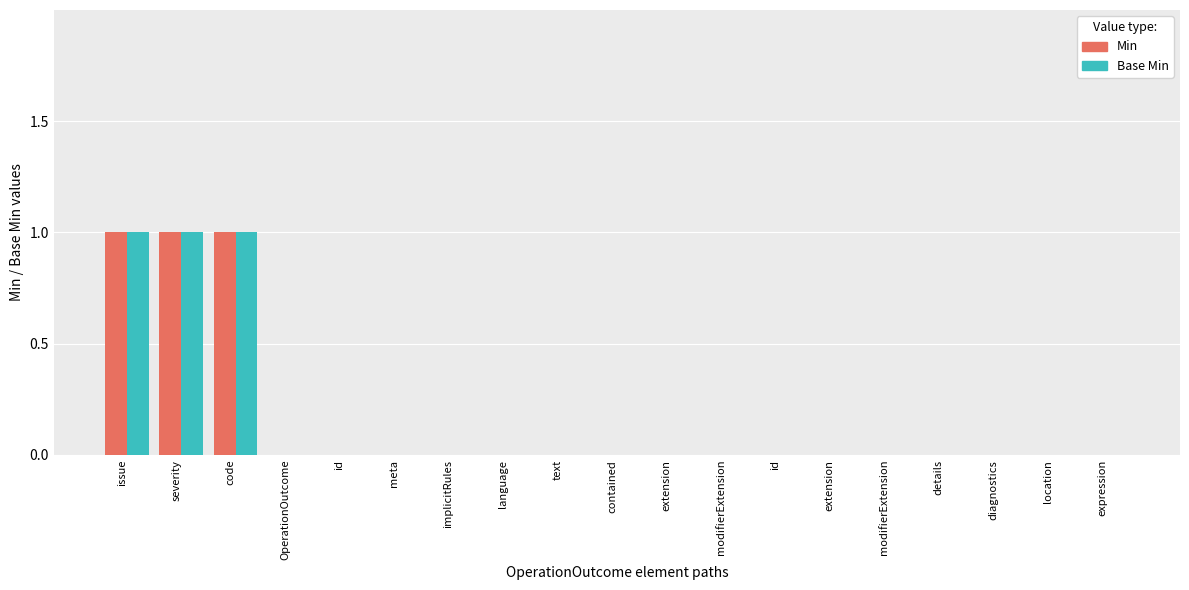

How many data points does each series have?

19